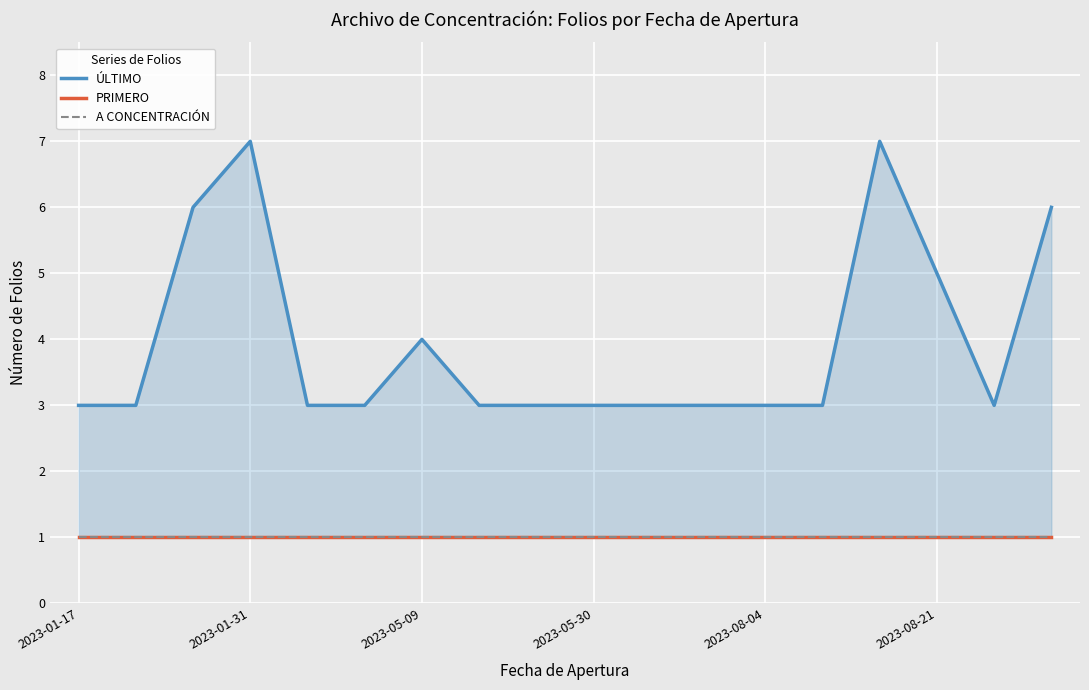

True or false: A CONCENTRACIÓN has more than 2 points higher than both neighbors.

False